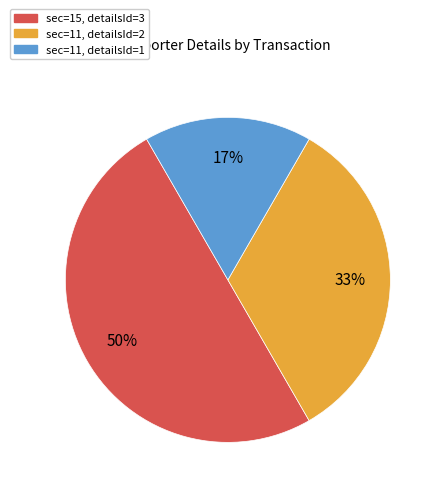

What is the ratio of the value at sec=15, detailsId=3 to the value at sec=11, detailsId=2?

1.5